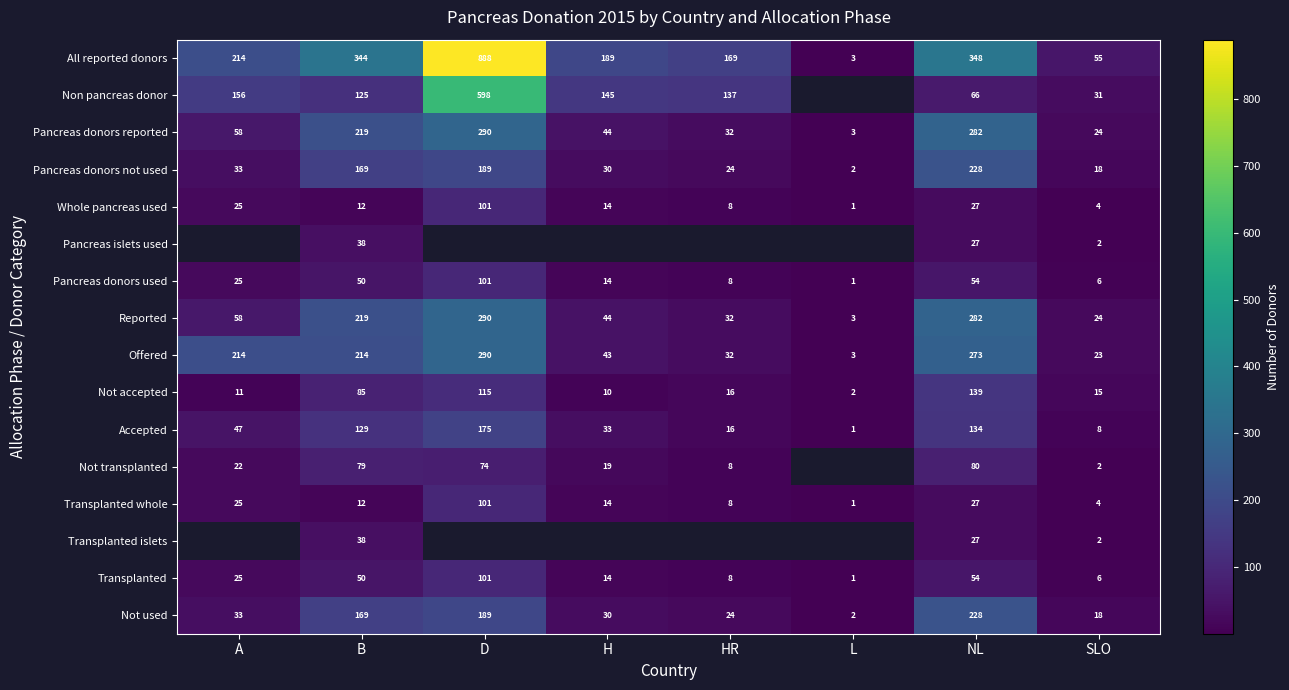

Is it true that Pancreas islets used equals 2 at SLO?

True